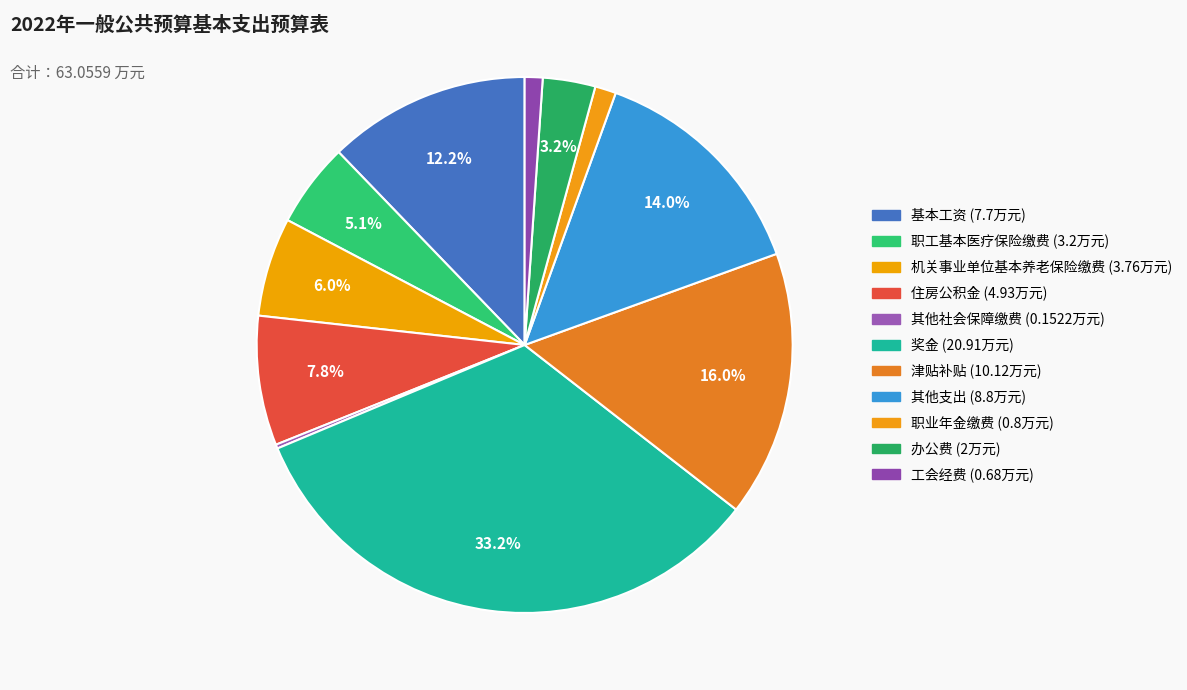

True or false: 机关事业单位基本养老保险缴费 accounts for 1% of the total.

False